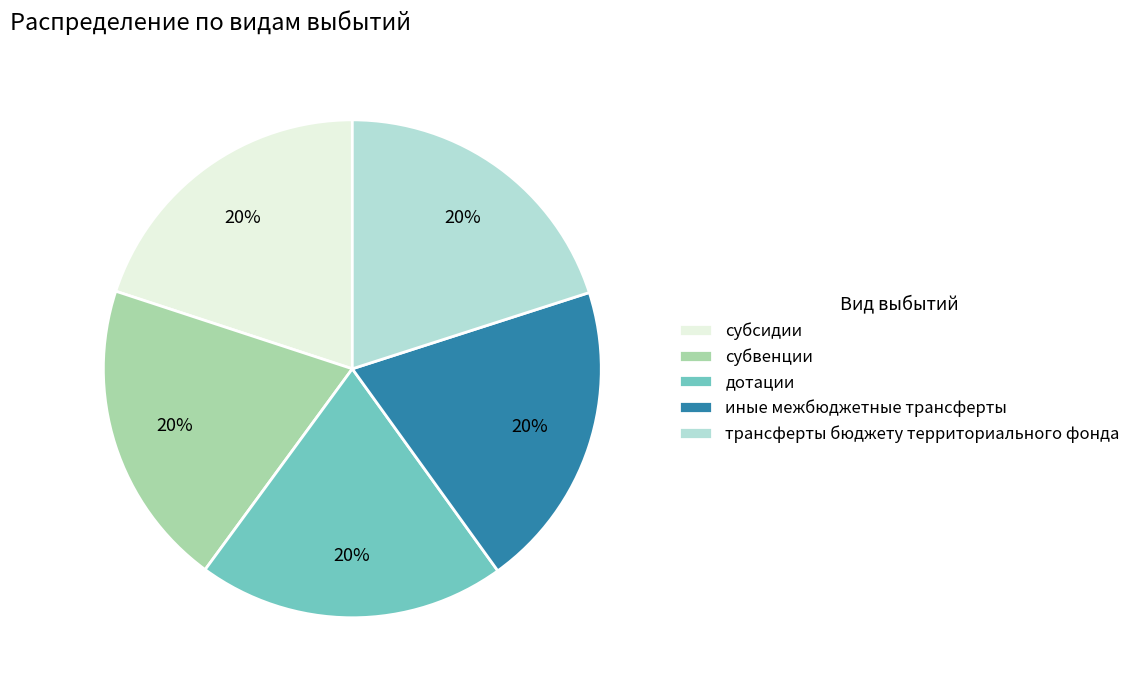

Does иные межбюджетные трансферты account for over 50% of the chart?

No